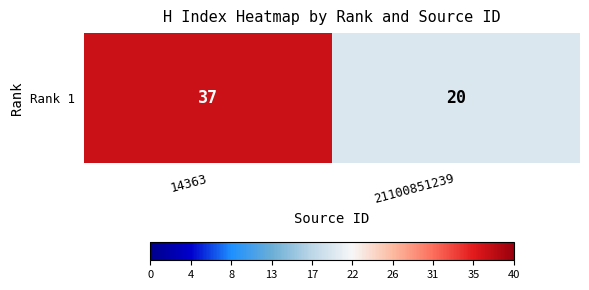

List the labels in order of value, largest first.

14363, 21100851239